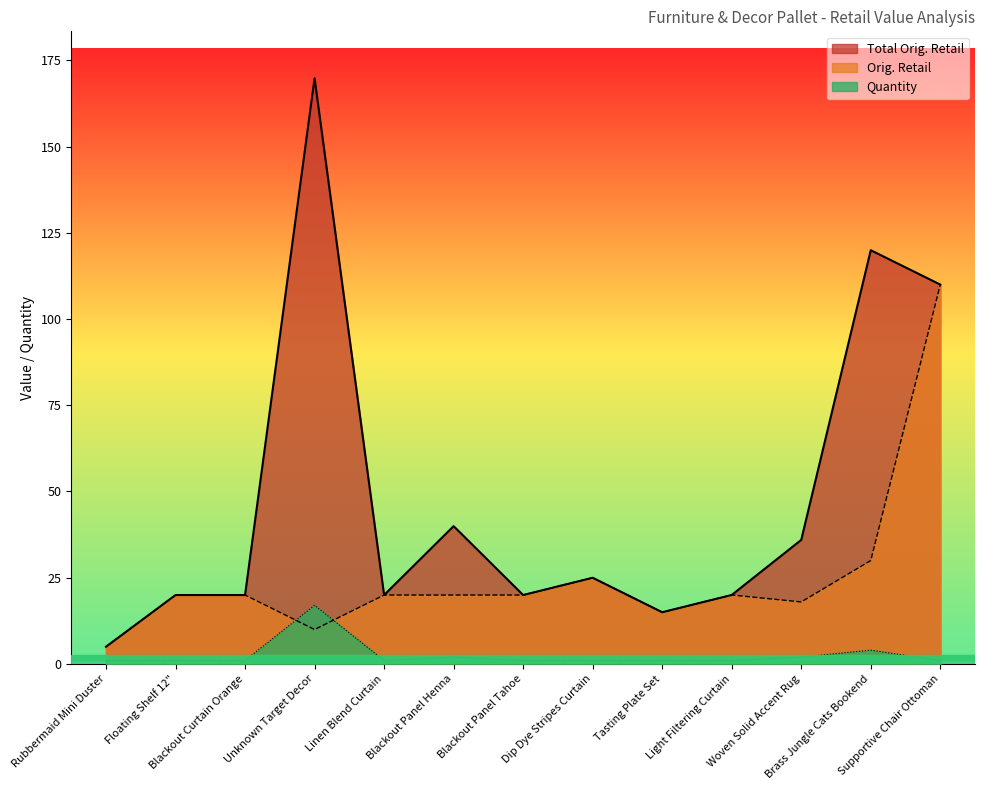

At which label does Orig. Retail reach its minimum?

Rubbermaid Mini Duster